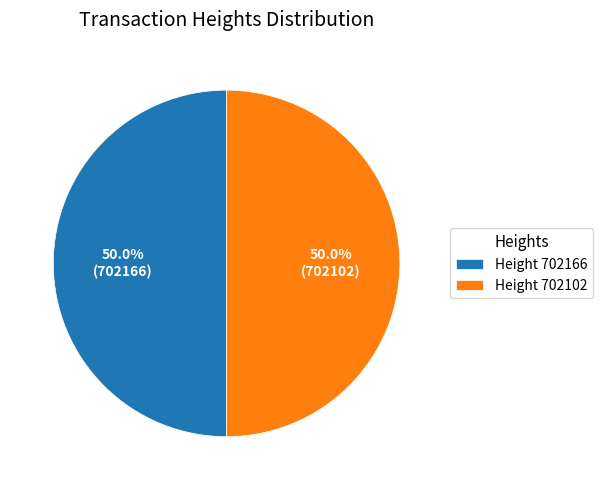

Approximately how many times larger is the value at Height 702166 compared to Height 702102?

1.0